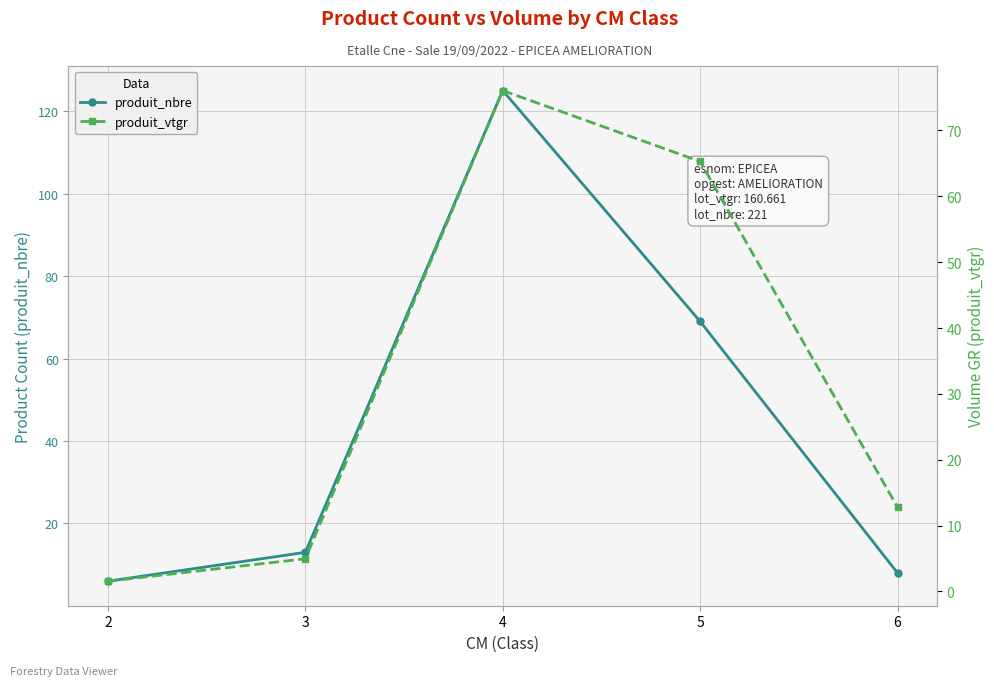

Which series has the largest total across all categories?

produit_nbre